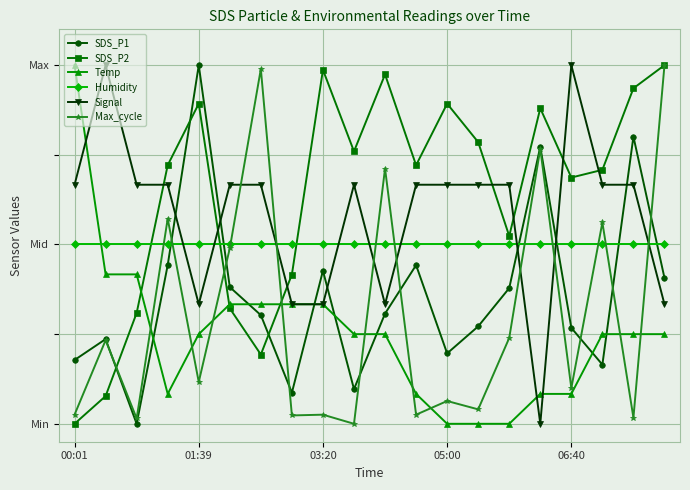

Reading left to right, transcribe all the data shown in this chart.

SDS_P1: 0.2	0.2	0.0	0.4	1.0	0.4	0.3	0.1	0.4	0.1	0.3	0.4	0.2	0.3	0.4	0.8	0.3	0.2	0.8	0.4
SDS_P2: 0.0	0.1	0.3	0.7	0.9	0.3	0.2	0.4	1.0	0.8	1.0	0.7	0.9	0.8	0.5	0.9	0.7	0.7	0.9	1.0
Temp: 1.0	0.4	0.4	0.1	0.3	0.3	0.3	0.3	0.3	0.3	0.3	0.1	0.0	0.0	0.0	0.1	0.1	0.3	0.3	0.3
Humidity: 0.5	0.5	0.5	0.5	0.5	0.5	0.5	0.5	0.5	0.5	0.5	0.5	0.5	0.5	0.5	0.5	0.5	0.5	0.5	0.5
Signal: 0.7	1.0	0.7	0.7	0.3	0.7	0.7	0.3	0.3	0.7	0.3	0.7	0.7	0.7	0.7	0.0	1.0	0.7	0.7	0.3
Max_cycle: 0.0	0.2	0.0	0.6	0.1	0.5	1.0	0.0	0.0	0.0	0.7	0.0	0.1	0.0	0.2	0.8	0.1	0.6	0.0	1.0